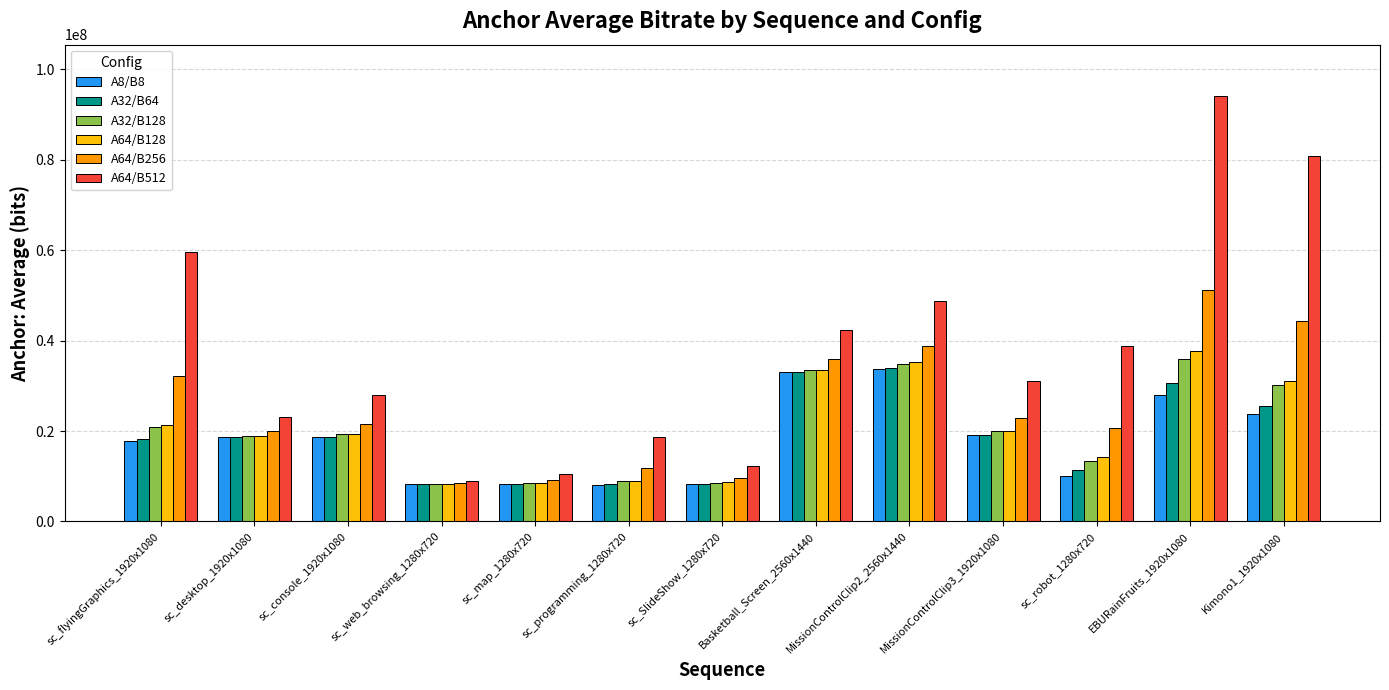

What is the sum of the A64/B512 values at sc_flyingGraphics_1920x1080 and sc_desktop_1920x1080?

82748546